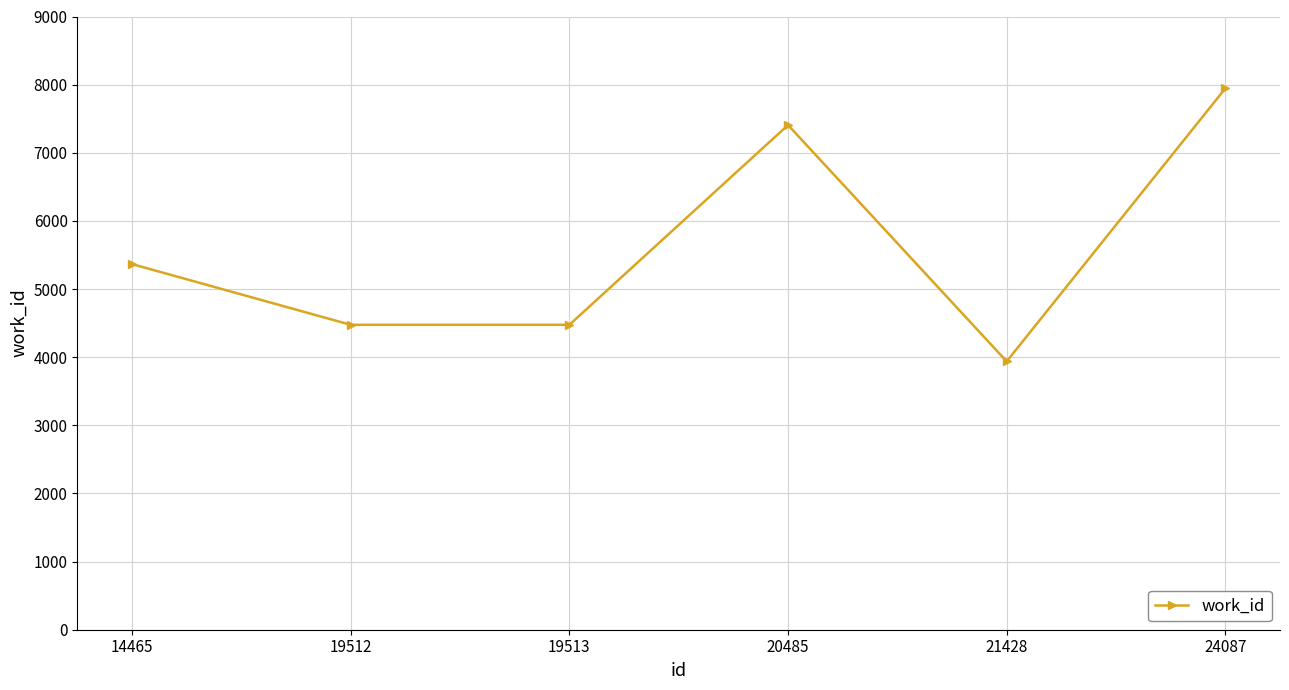

How many data points are less than 5366?

3